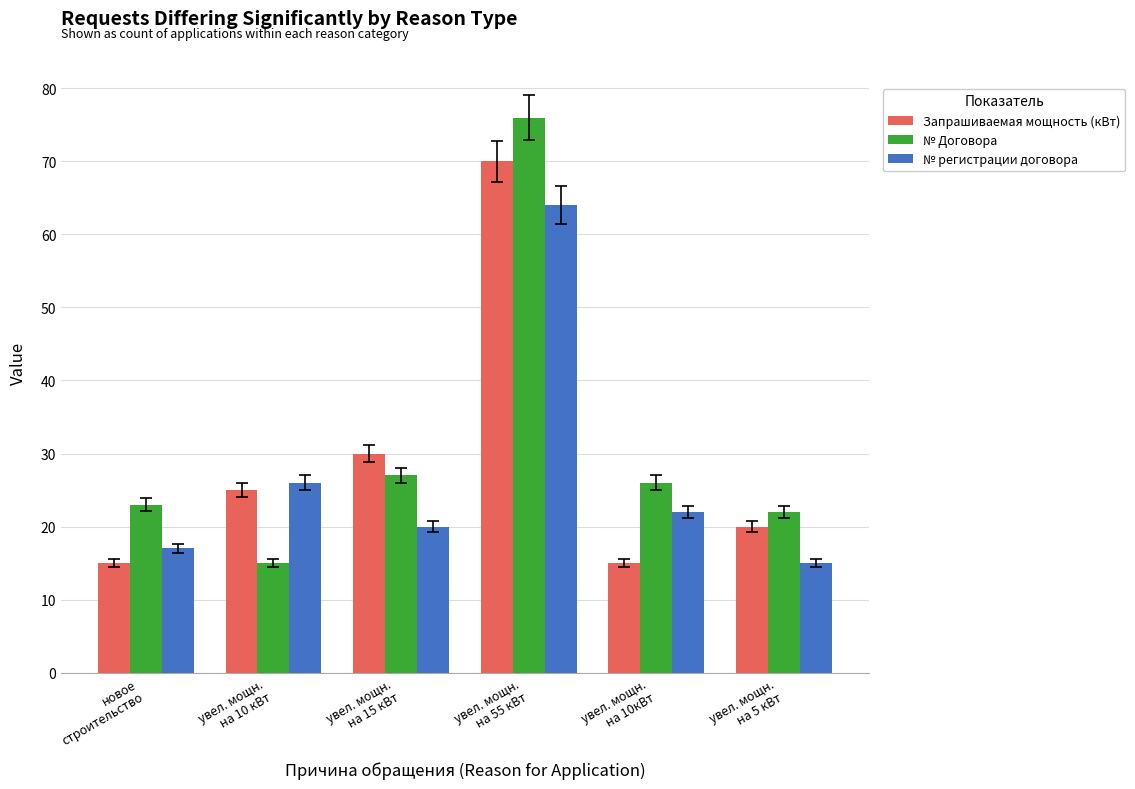

What is the approximate value of Запрашиваемая мощность (кВт) at увел. мощн.
на 10кВт, to the nearest 5?

15